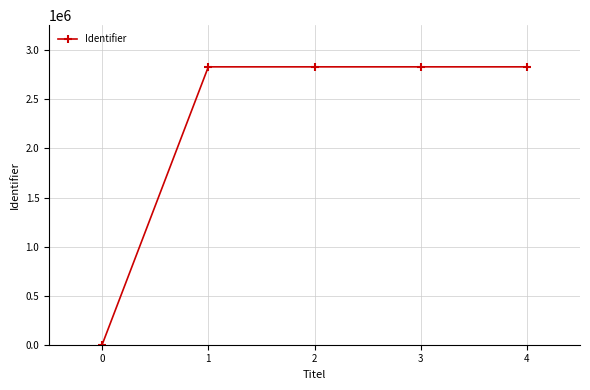

What is the difference between the maximum and minimum values?

2831324